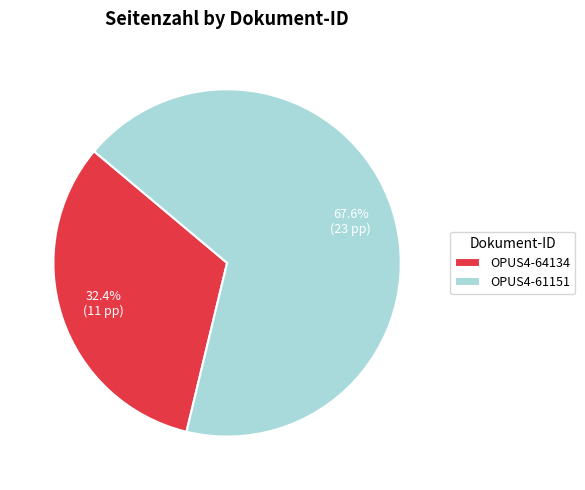

What is the majority slice?

OPUS4-61151